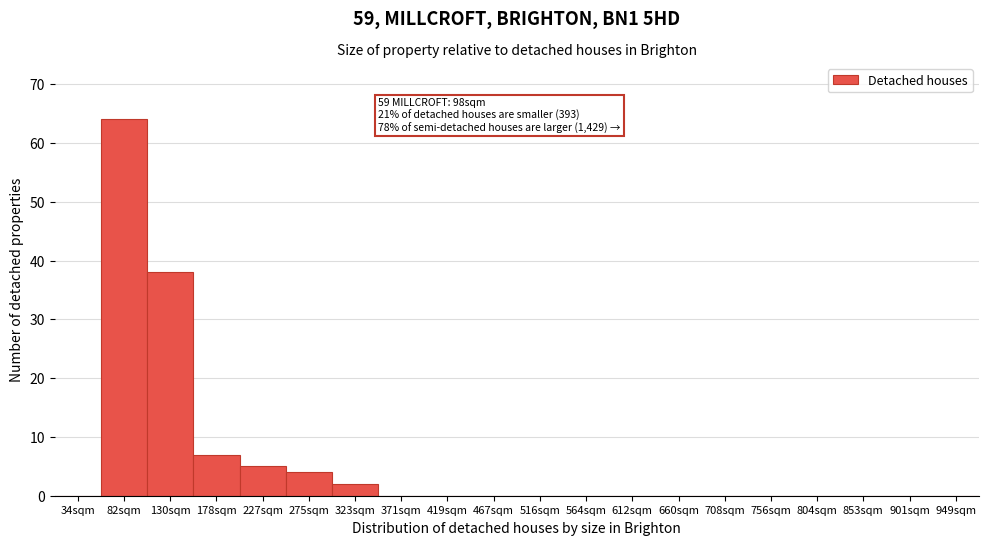

Reading left to right, extract all data points from this chart.

34sqm=0	82sqm=64	130sqm=38	178sqm=7	227sqm=5	275sqm=4	323sqm=2	371sqm=0	419sqm=0	467sqm=0	516sqm=0	564sqm=0	612sqm=0	660sqm=0	708sqm=0	756sqm=0	804sqm=0	853sqm=0	901sqm=0	949sqm=0